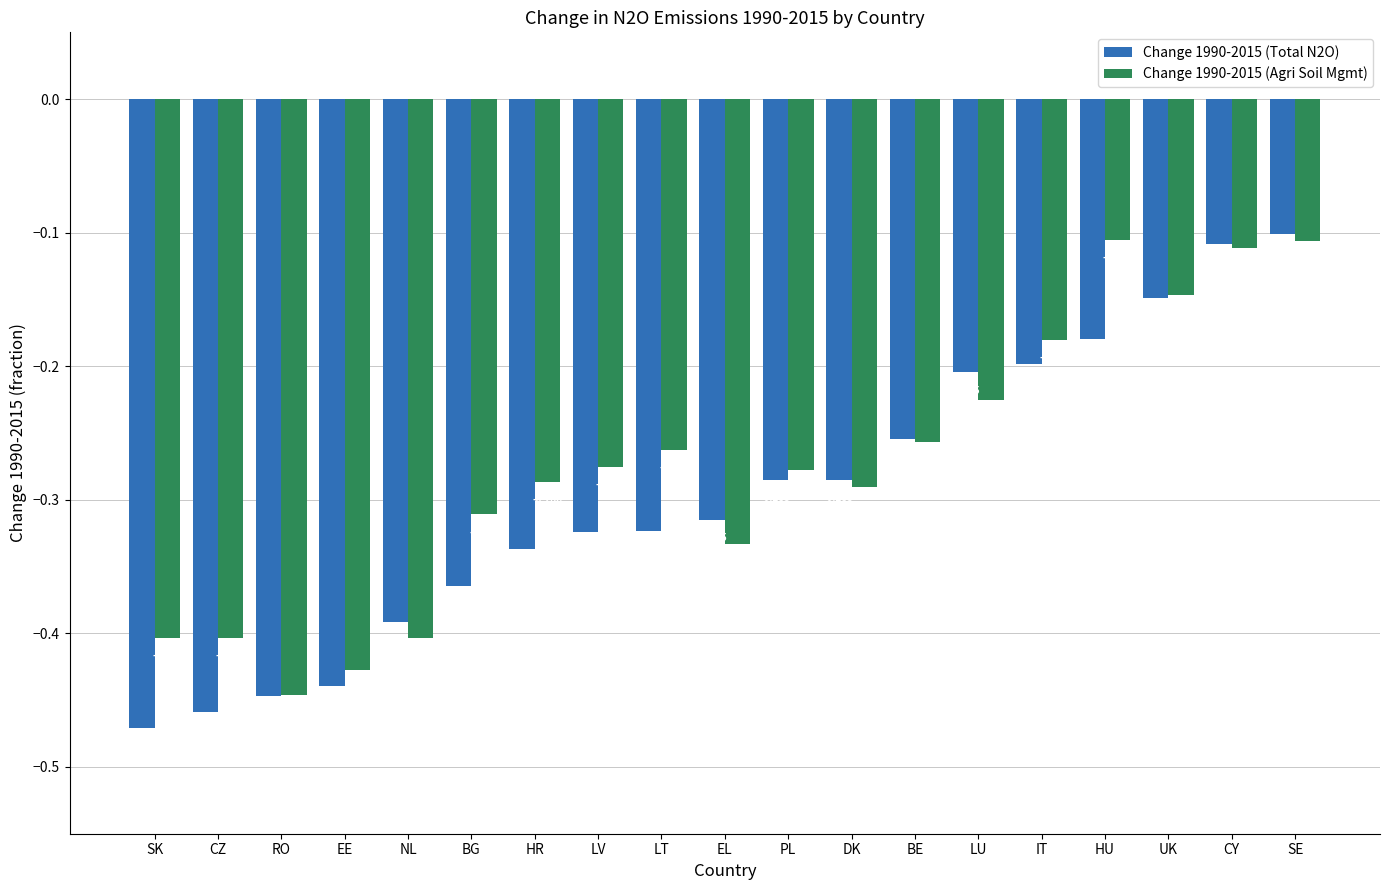

Count the number of categories in the chart.

19